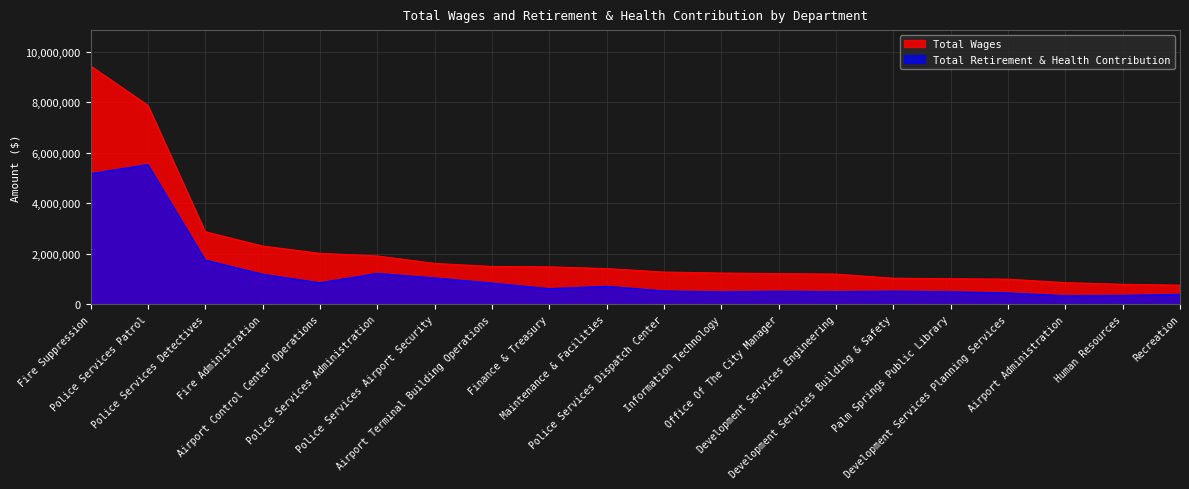

The value of Total Retirement & Health Contribution at Development Services Building & Safety is 521012. True or false?

True